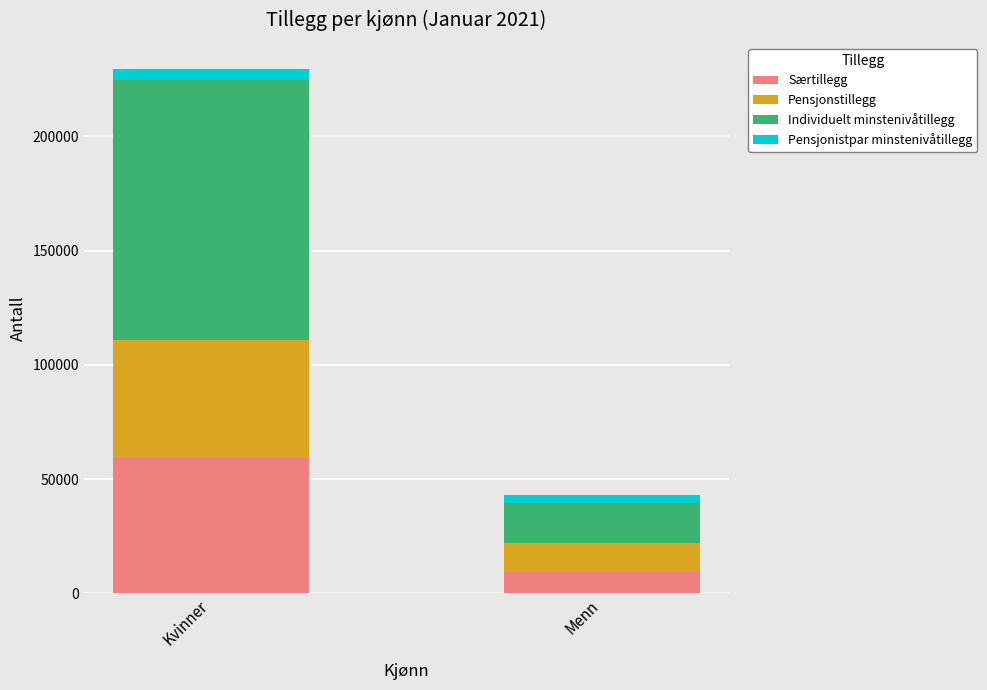

List the labels in order of Særtillegg value, smallest first.

Menn, Kvinner